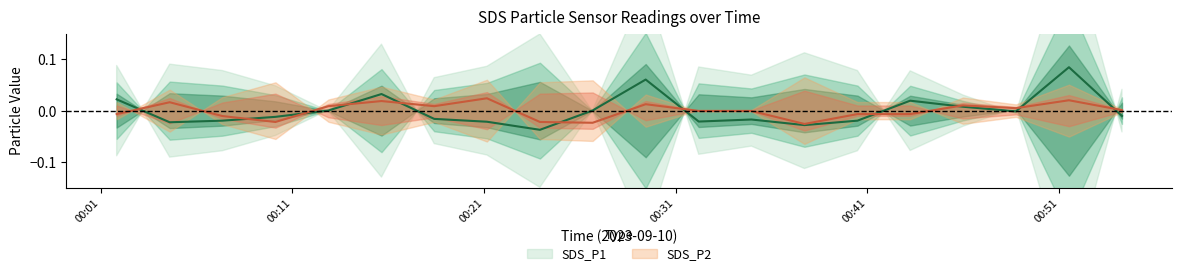

At 2023/09/10 00:01:50, list the series in order from smallest to largest.

SDS_P2, SDS_P1